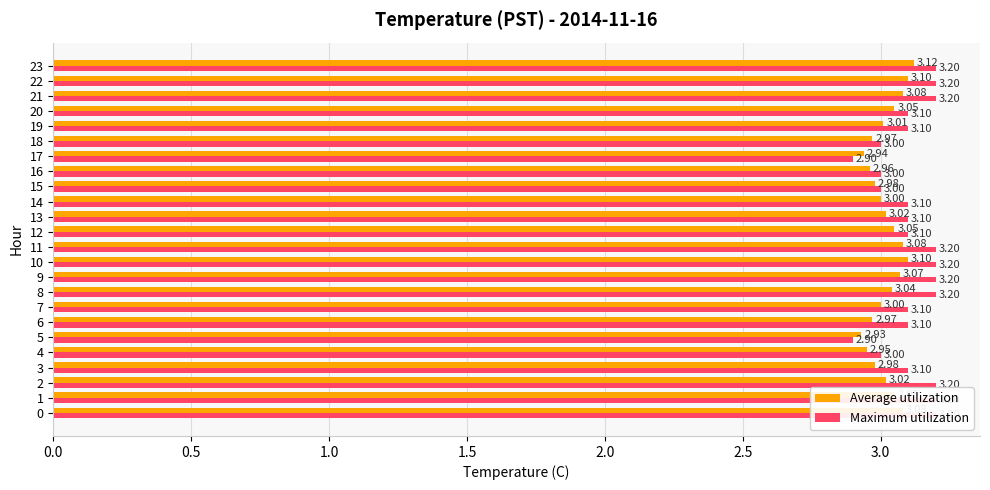

What is the smallest value displayed?

2.9